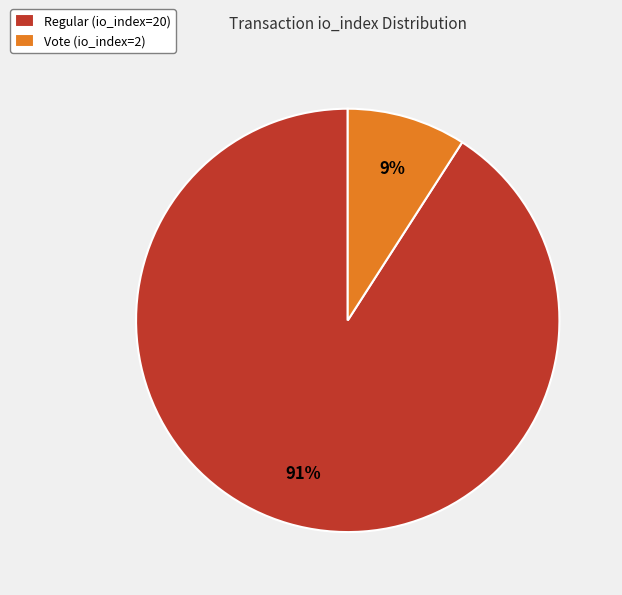

To the nearest percent, what is the difference between the largest and smallest slice percentages?

82%